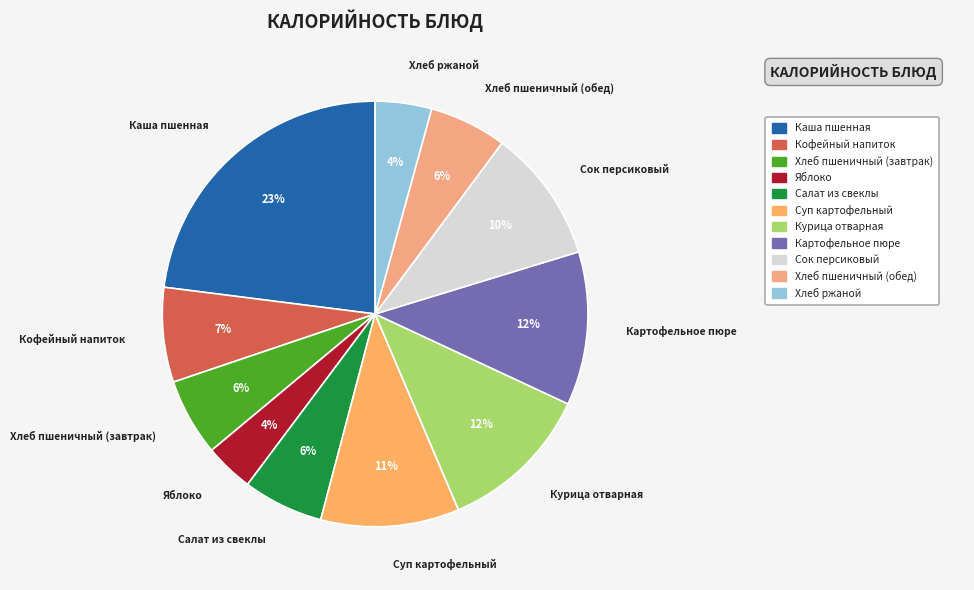

How many slices are in this pie chart?

11